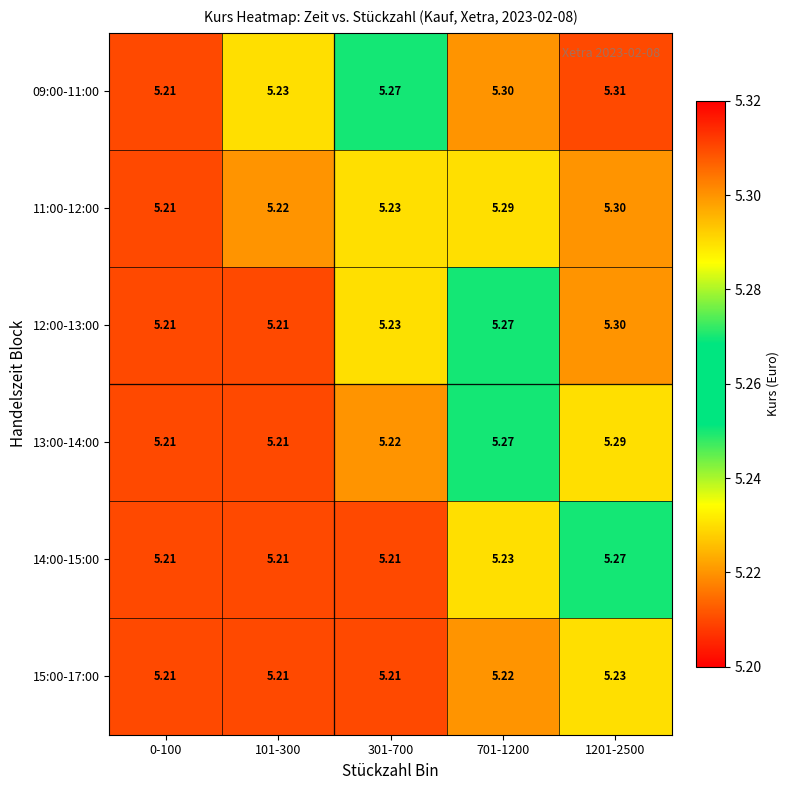

Is the value of 13:00-14:00 at 301-700 greater than the value of 09:00-11:00 at 701-1200?

No